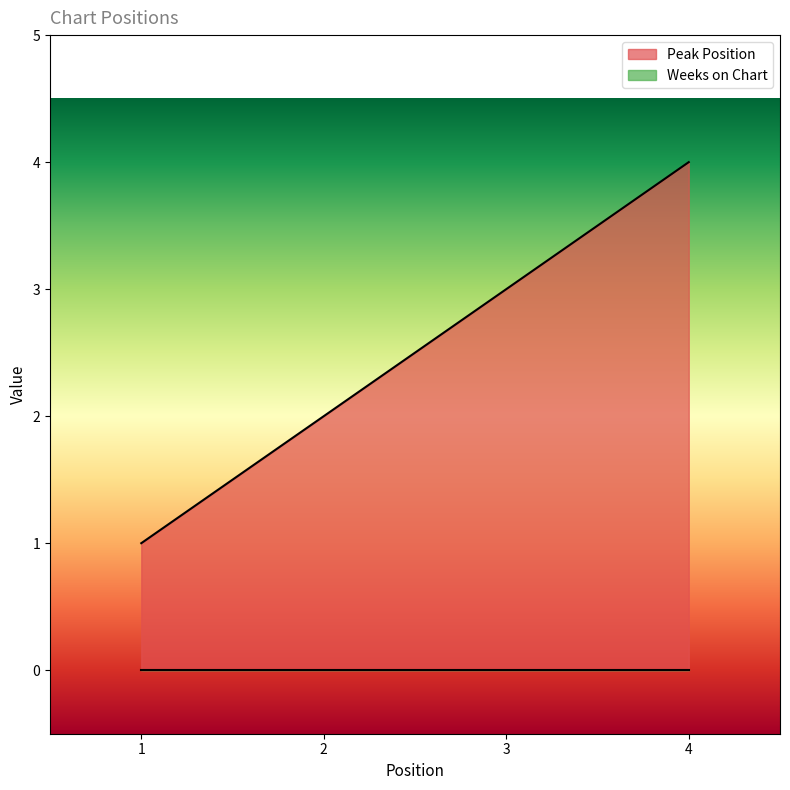

What is the smallest value displayed?

0